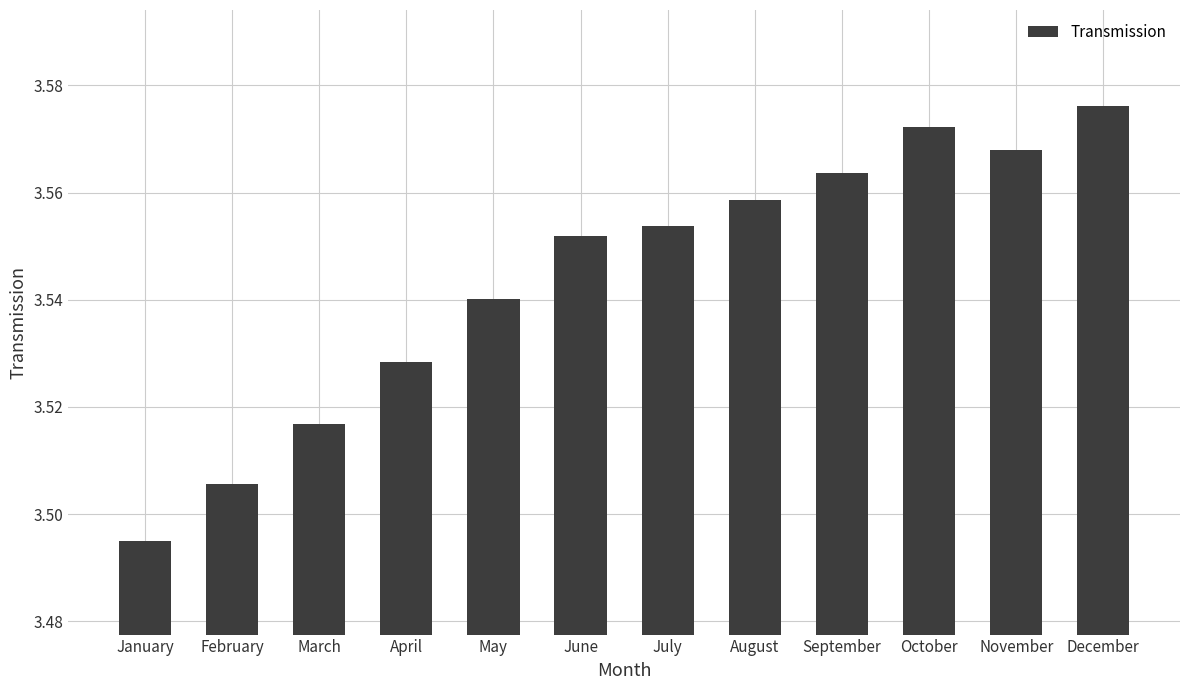

What is the change in value from February to December?

+7057015.8